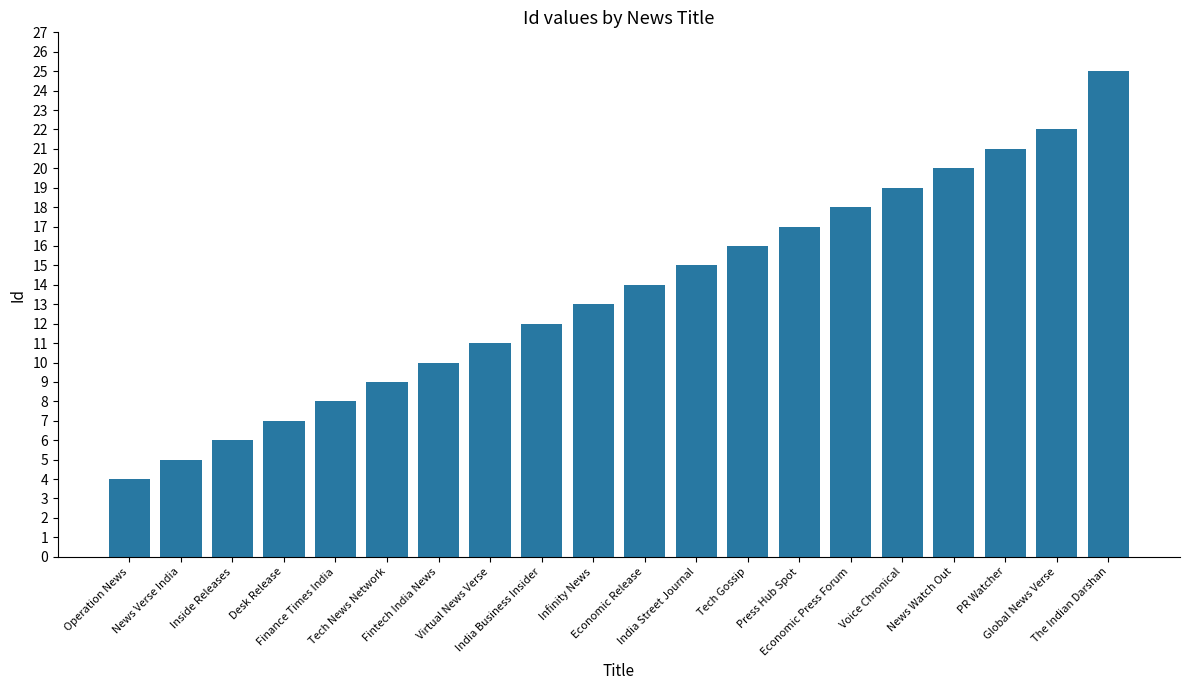

Are the bars horizontal?

No